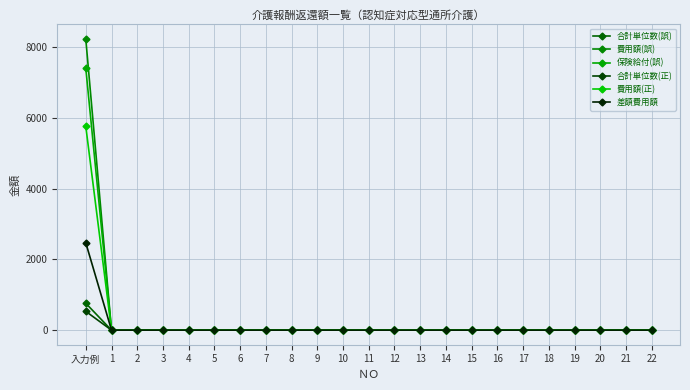

Reading left to right, list all the values displayed in this chart.

合計単位数(誤): 760	0	0	0	0	0	0	0	0	0	0	0	0	0	0	0	0	0	0	0	0	0	0
費用額(誤): 8230	0	0	0	0	0	0	0	0	0	0	0	0	0	0	0	0	0	0	0	0	0	0
保険給付(誤): 7407	0	0	0	0	0	0	0	0	0	0	0	0	0	0	0	0	0	0	0	0	0	0
合計単位数(正): 532	0	0	0	0	0	0	0	0	0	0	0	0	0	0	0	0	0	0	0	0	0	0
費用額(正): 5761	0	0	0	0	0	0	0	0	0	0	0	0	0	0	0	0	0	0	0	0	0	0
差額費用額: 2469	0	0	0	0	0	0	0	0	0	0	0	0	0	0	0	0	0	0	0	0	0	0